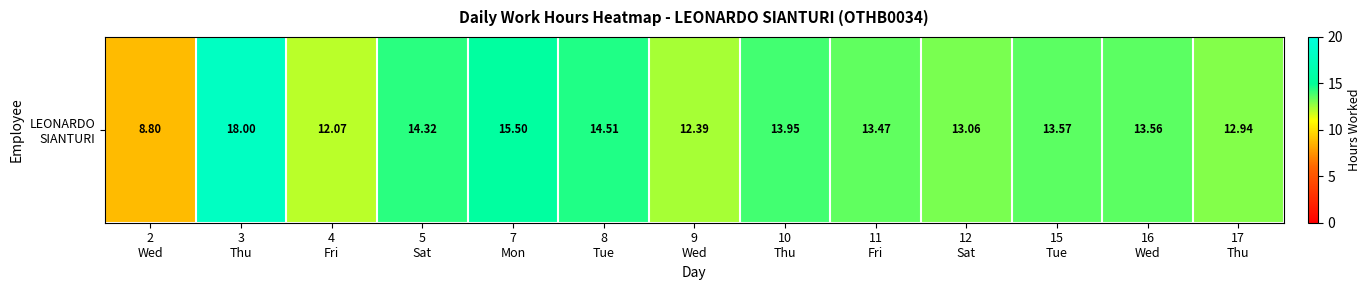

Approximately how many times larger is the value at 4
Fri compared to 3
Thu?

0.7